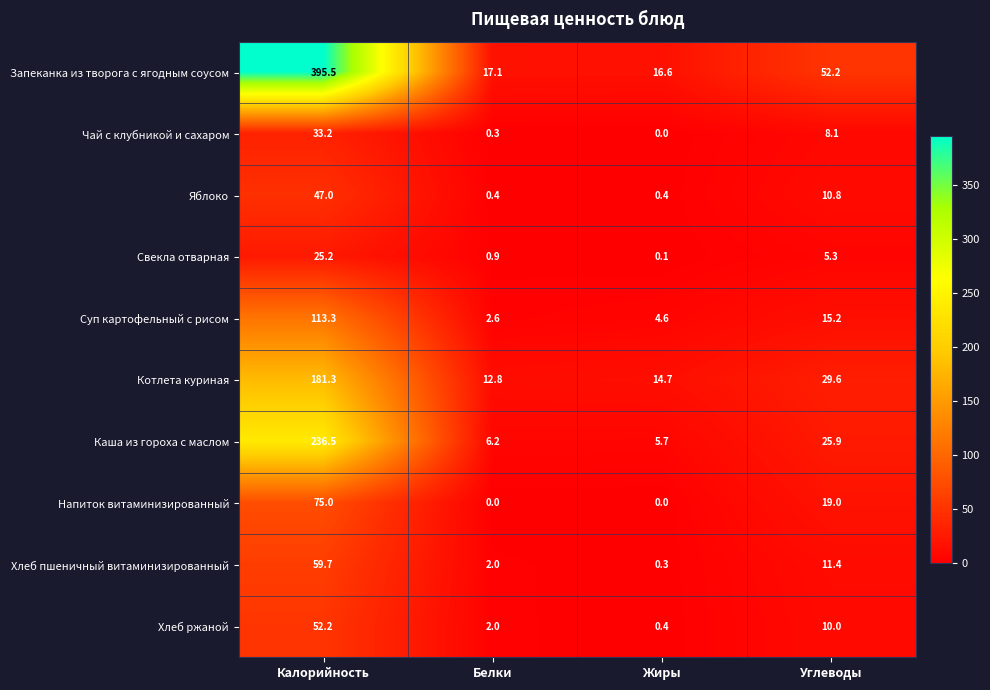

Read the Яблоко value at Калорийность.

47.0